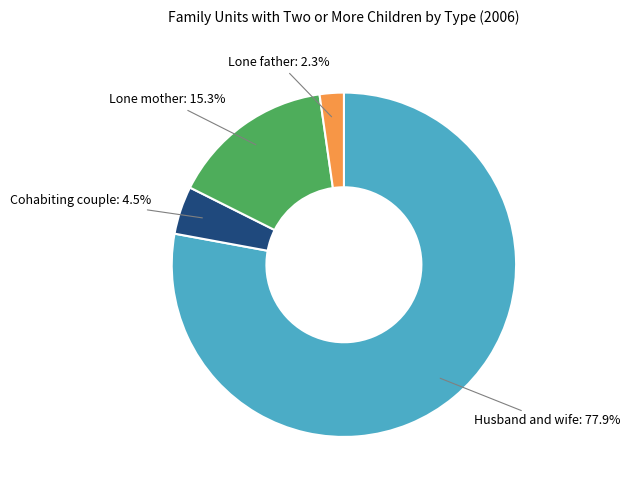

To the nearest percent, what portion does Lone mother represent?

15%